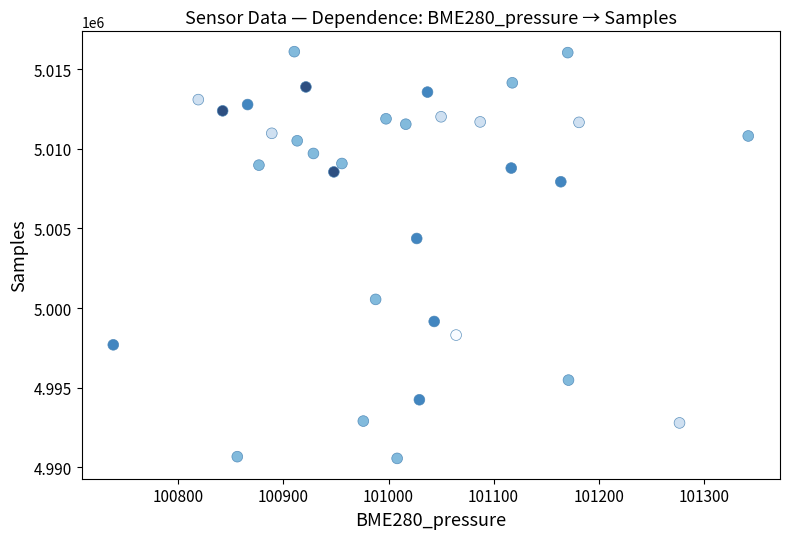

What Y value in the scatter plot is closest to 5003329?

5004368